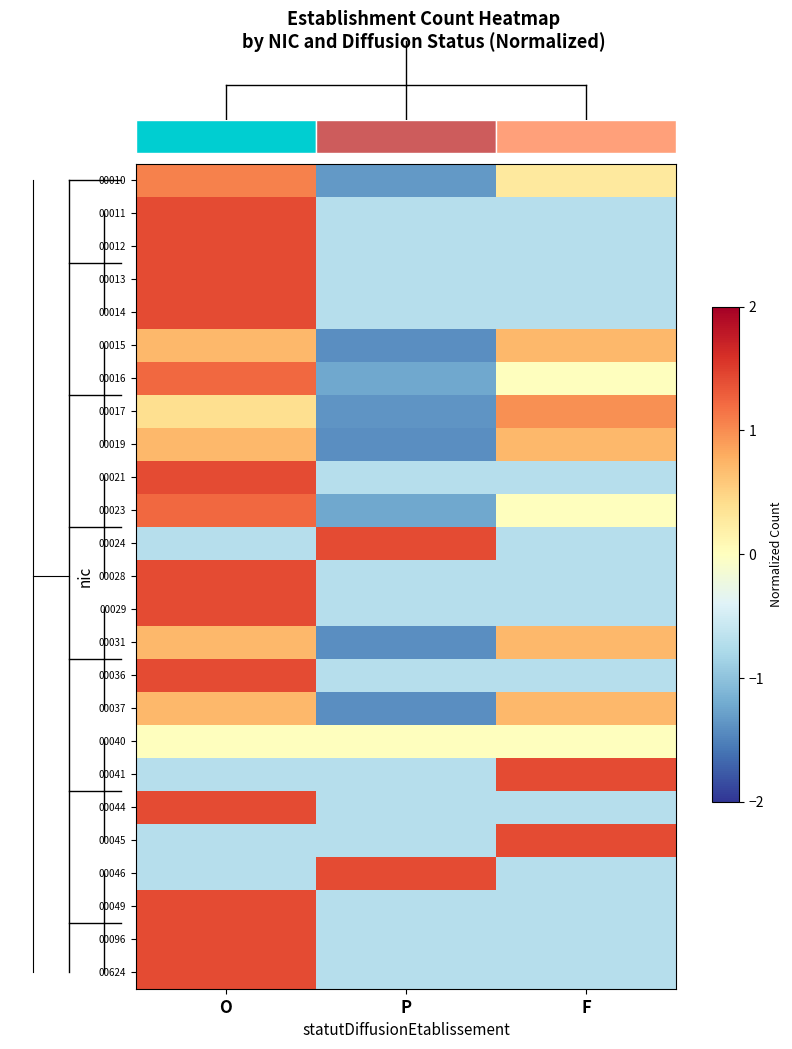

Is it true that 00021 equals -0.7 at F?

True